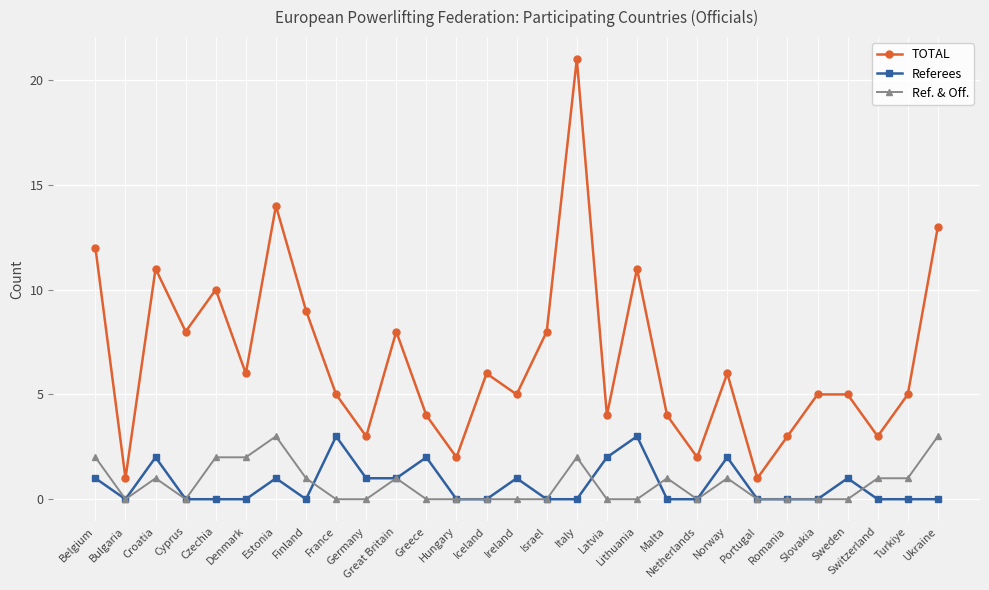

At Lithuania, list the series in order from smallest to largest.

Ref. & Off., Referees, TOTAL